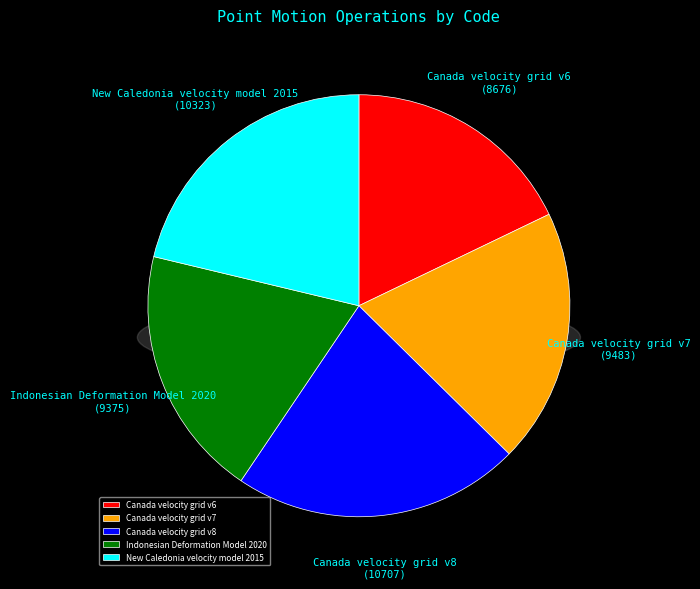

The Canada velocity grid v8 slice represents 35% of the pie. True or false?

False